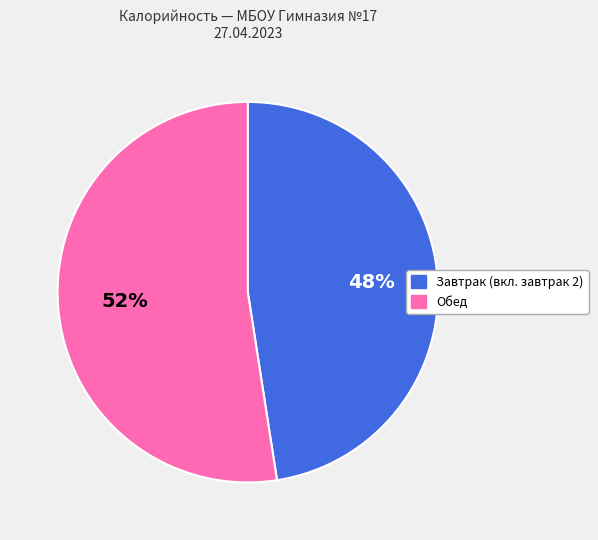

To the nearest percent, what is the average slice percentage?

50%